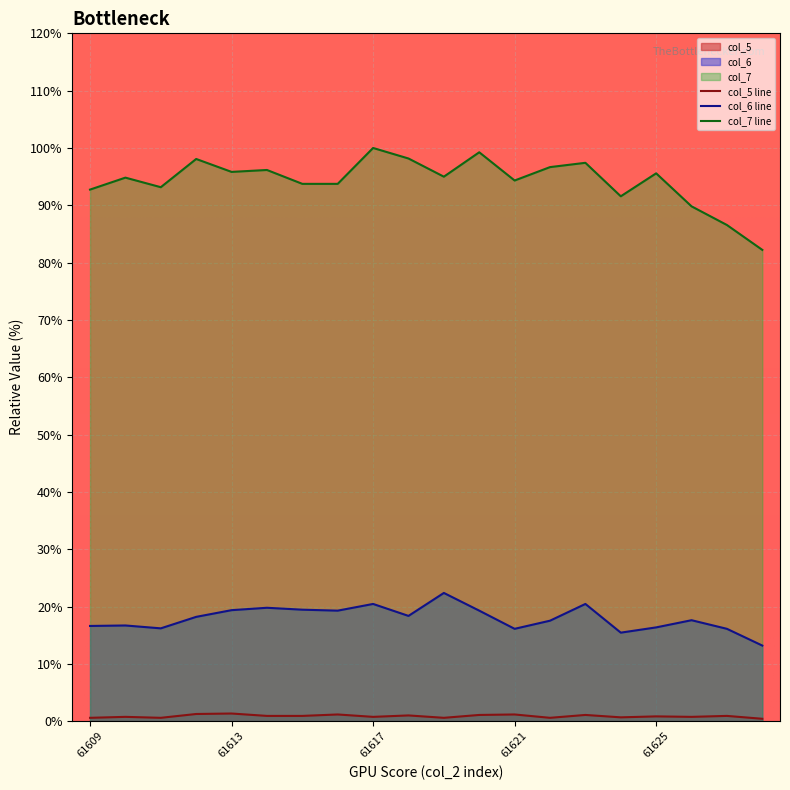

True or false: col_7 and col_5 intersect in this chart.

False